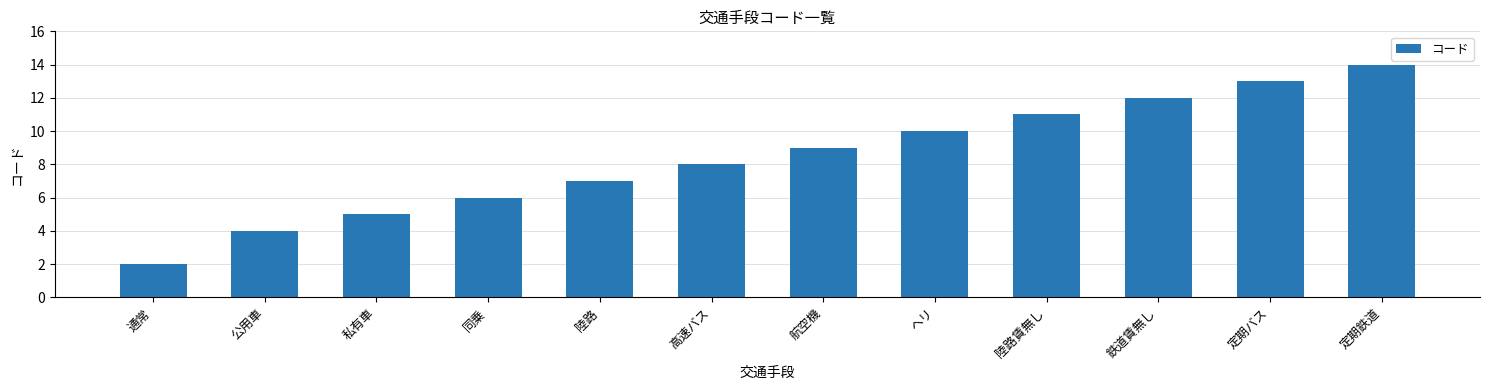

Reading right to left, extract all data points from this chart.

定期鉄道=14	定期バス=13	鉄道賃無し=12	陸路賃無し=11	ヘリ=10	航空機=9	高速バス=8	陸路=7	同乗=6	私有車=5	公用車=4	通常=2